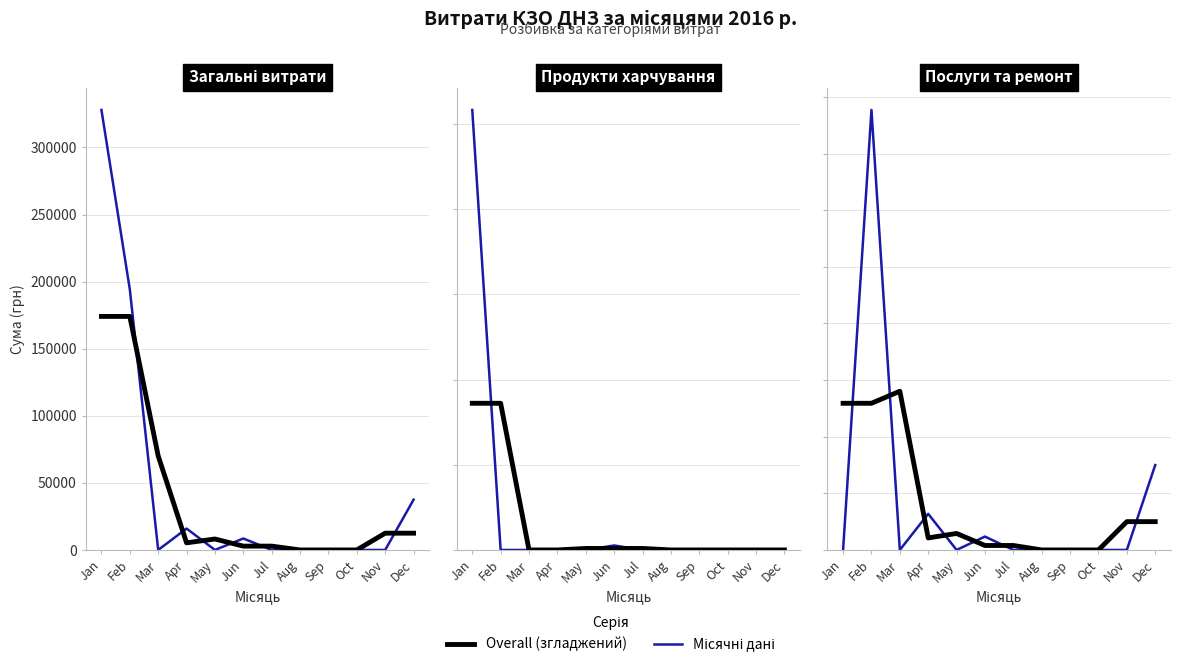

Count the number of categories in the chart.

12